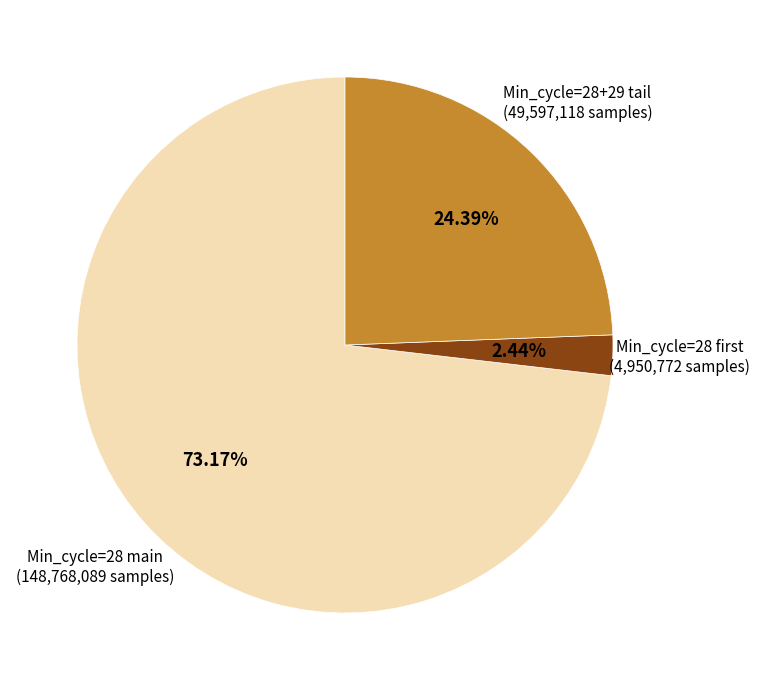

Count the number of slices in the pie.

3